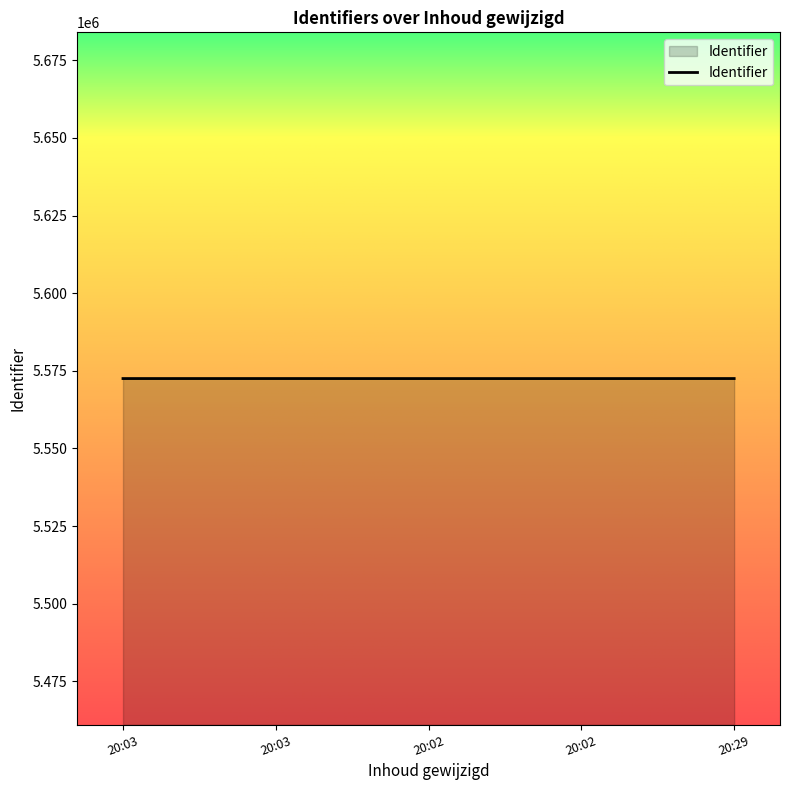

At which label does the data first exceed 5572513?

20:03